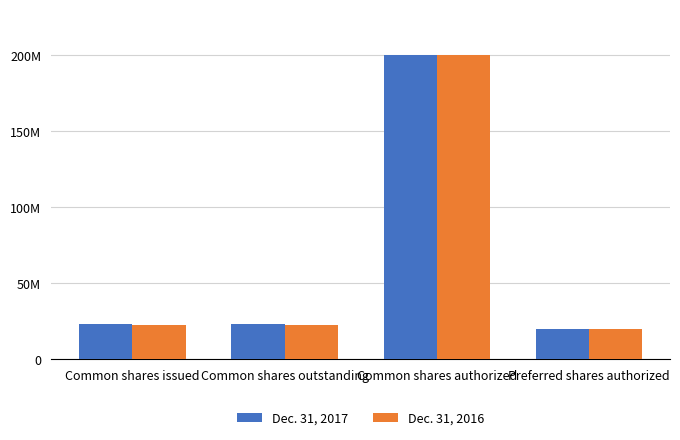

Is it true that Dec. 31, 2016 equals 22630927 at Common shares outstanding?

True